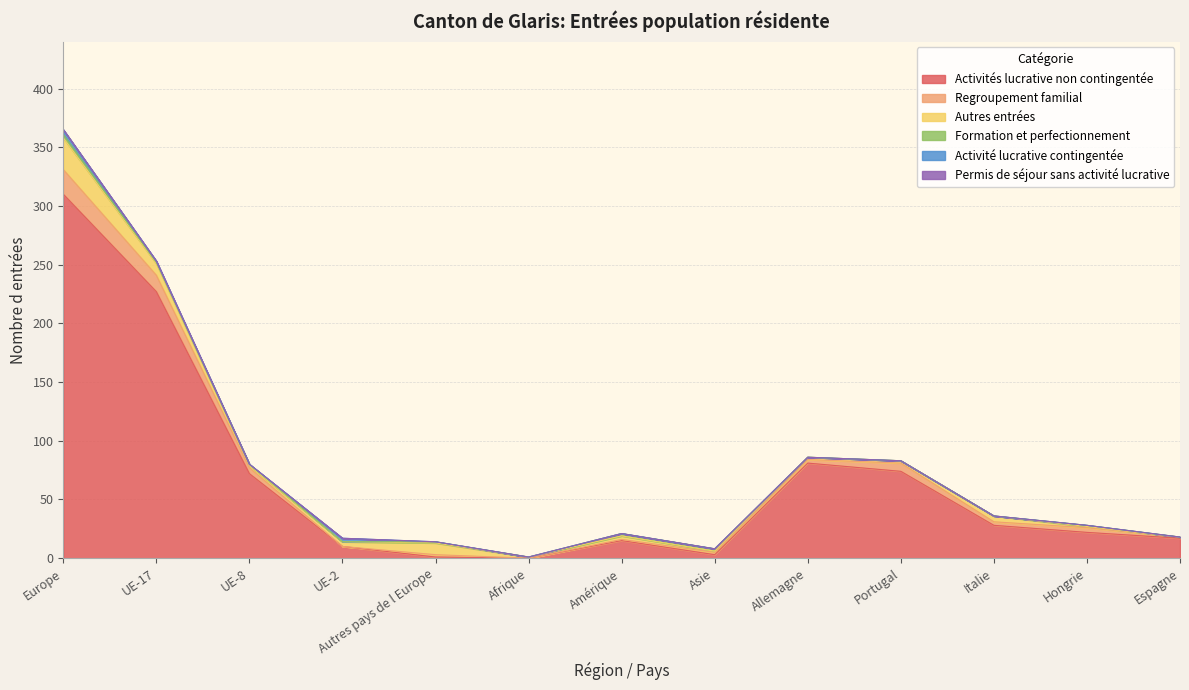

What are all the series names shown in the legend?

Activités lucrative non contingentée, Regroupement familial, Autres entrées, Formation et perfectionnement, Activité lucrative contingentée, Permis de séjour sans activité lucrative